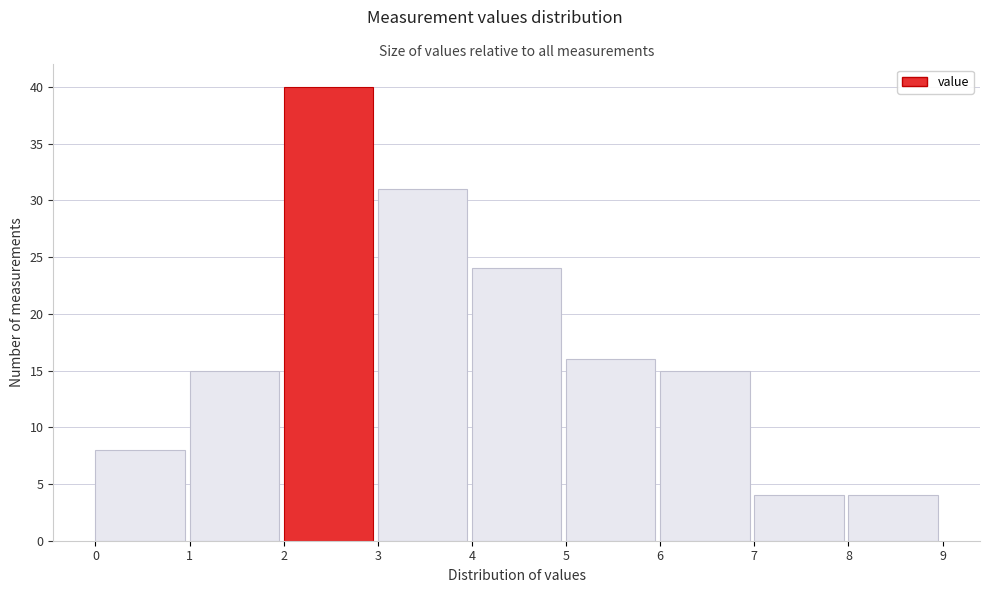

Over which range of the x-axis is the bar tallest?

2 to 3